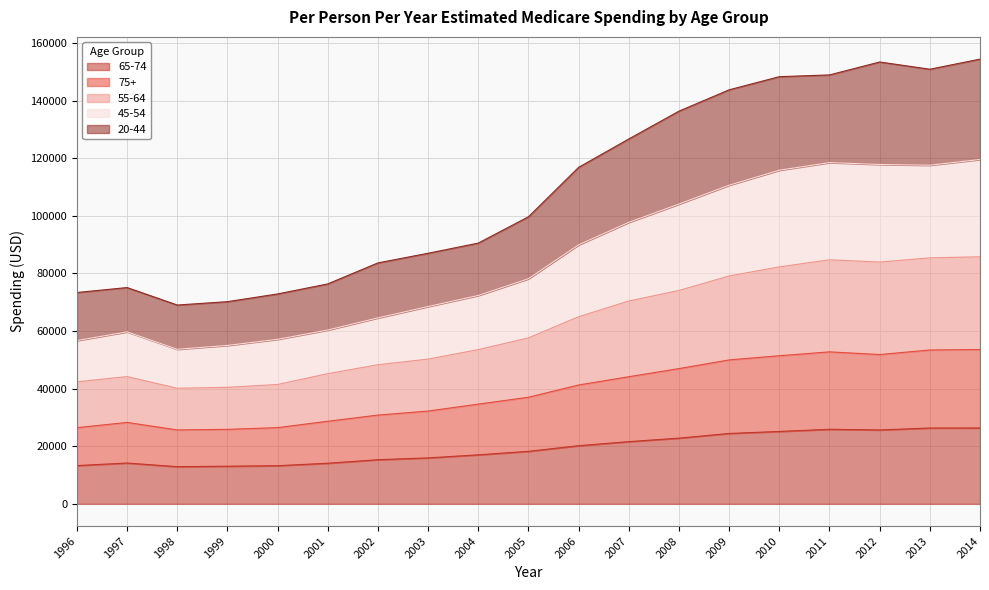

True or false: 75+ has a value of 34631 at 2004.

True